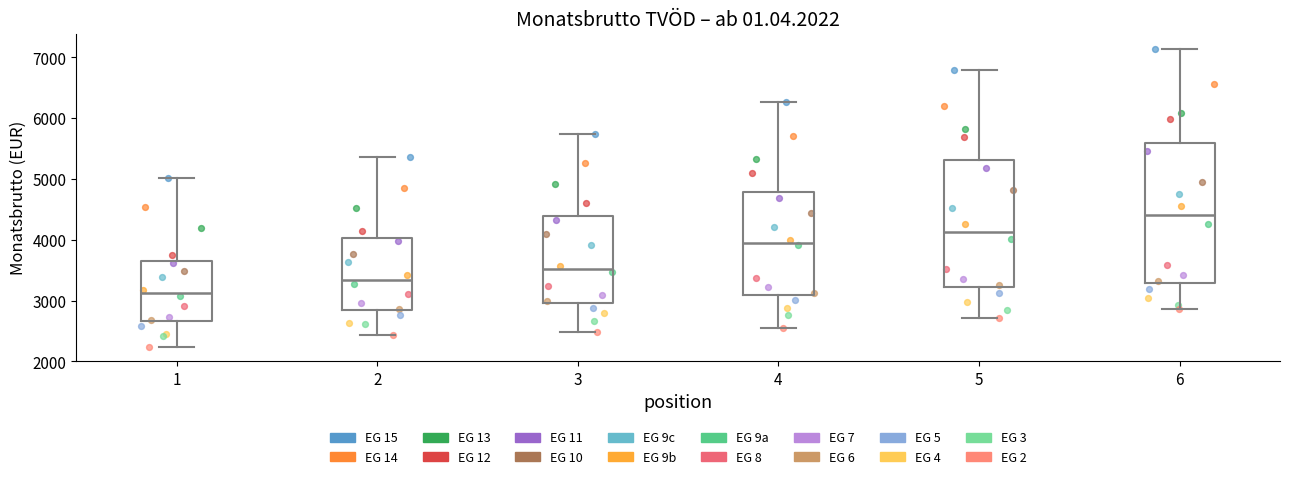

Which box has the highest median line?

6